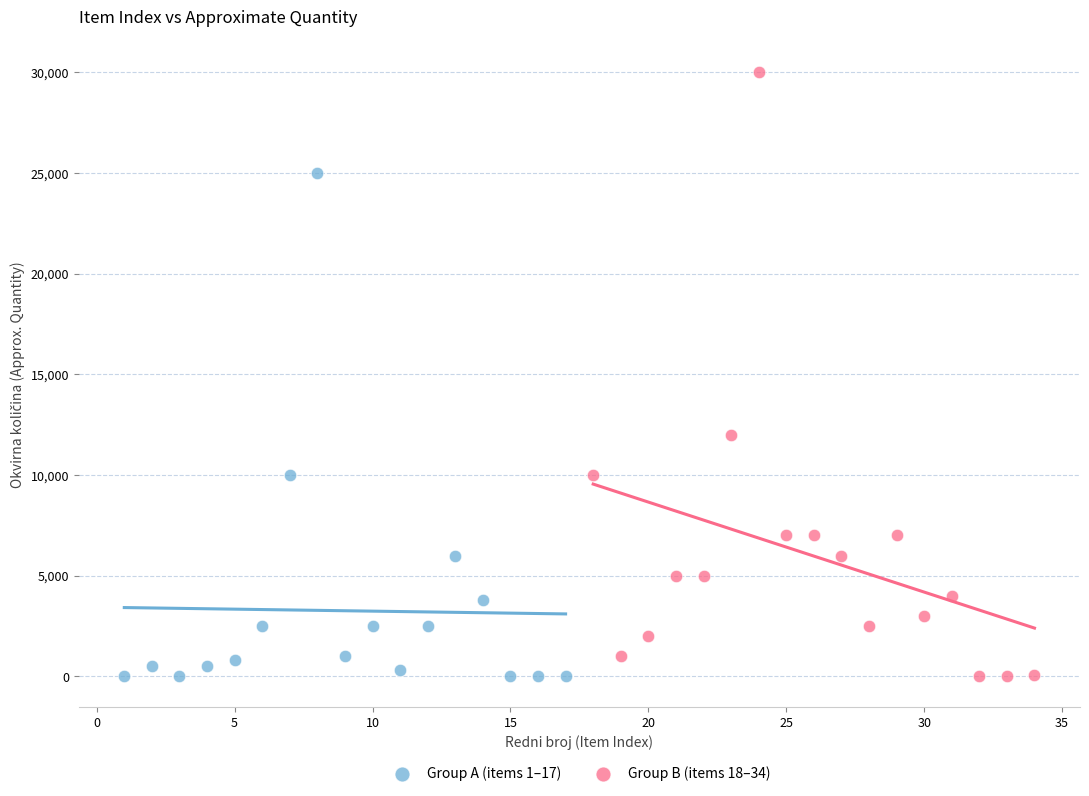

Which series has the widest spread of Y values?

Group B (items 18–34)